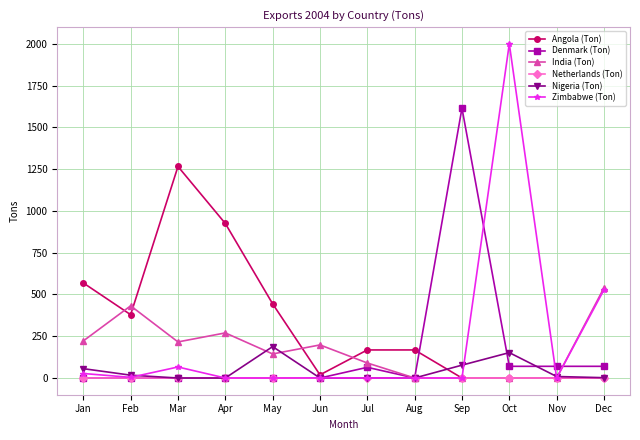

List the series in order of their peak value, lowest first.

Netherlands (Ton), Nigeria (Ton), India (Ton), Angola (Ton), Denmark (Ton), Zimbabwe (Ton)